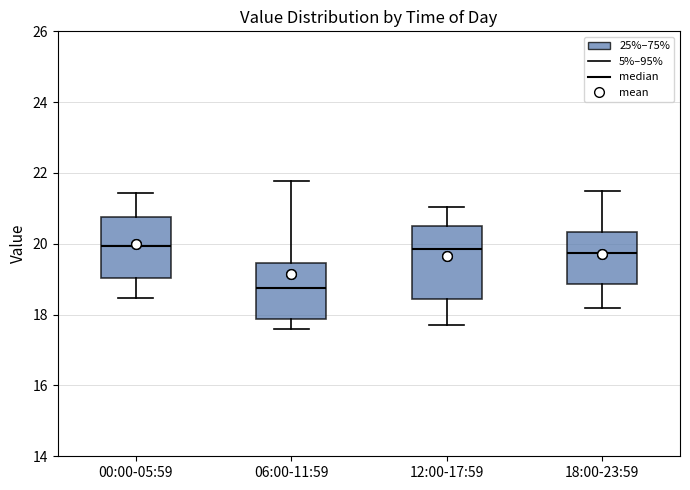

Reading left to right, read every box against the y-axis: the position of its median line, the range the box covers, and the ends of its whiskers. The values are not printed on the chart, so give them approximately, as read against the axis.

00:00-05:59: median 20.0, box 19.0 to 20.8, whiskers 18.4 to 21.4
06:00-11:59: median 18.8, box 17.8 to 19.4, whiskers 17.6 to 21.8
12:00-17:59: median 19.8, box 18.4 to 20.6, whiskers 17.8 to 21.0
18:00-23:59: median 19.8, box 18.8 to 20.4, whiskers 18.2 to 21.6